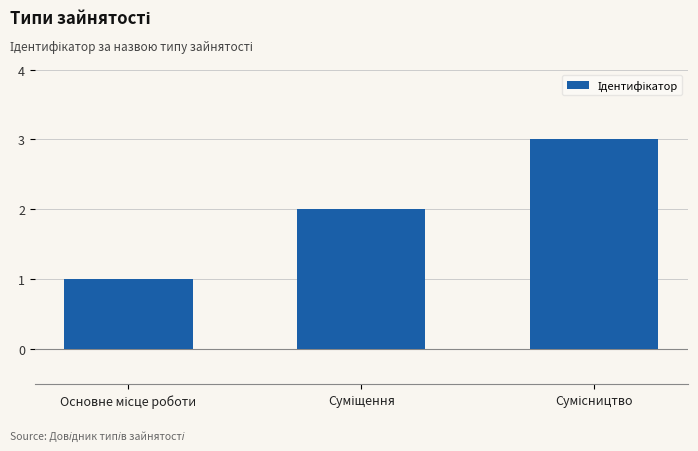

What is the sum of all values?

6